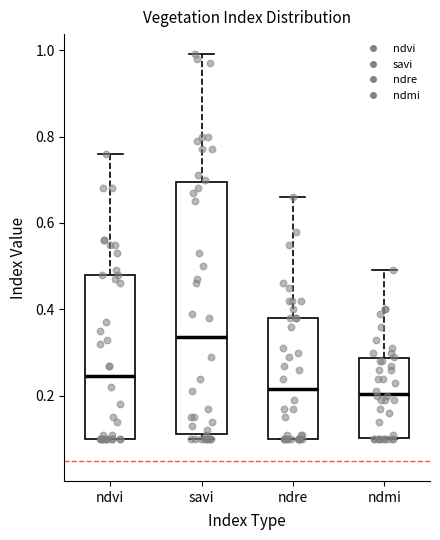

Which box is the tallest, from its lower edge to its upper edge?

savi